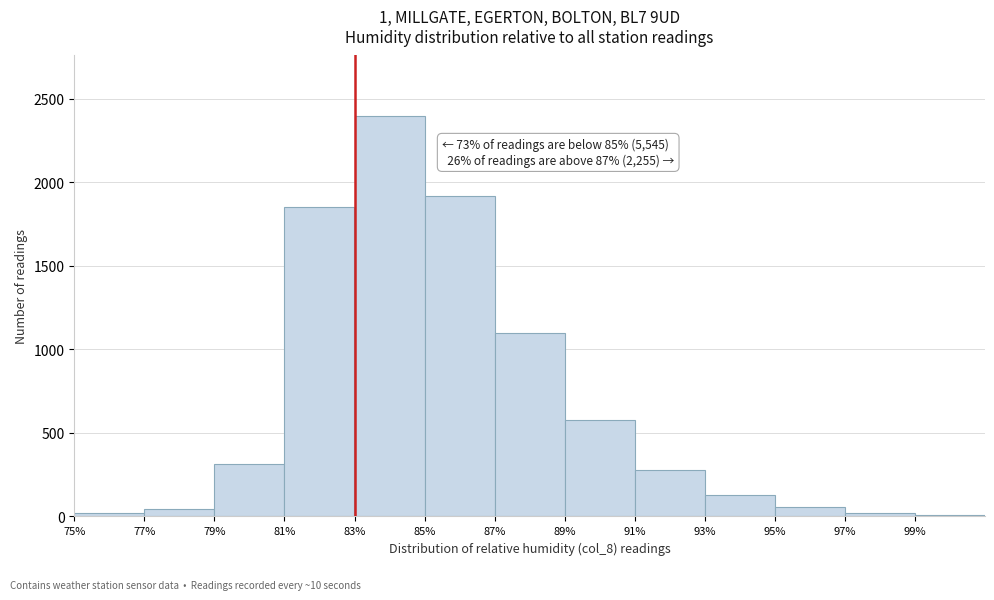

Over which range of the x-axis is the bar tallest?

83 to 85